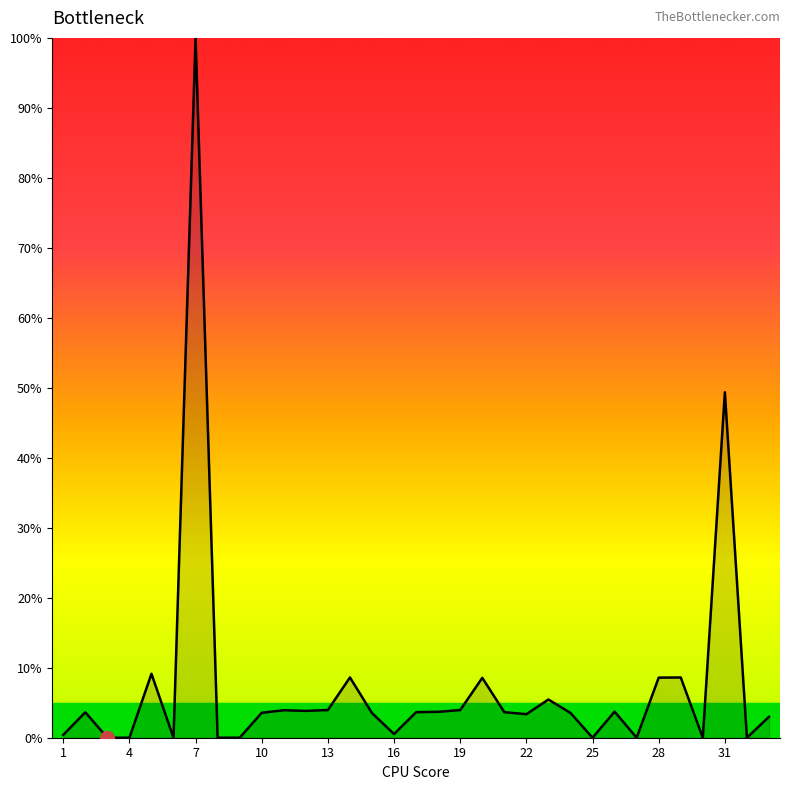

What is the difference between the maximum and minimum values?

100.0